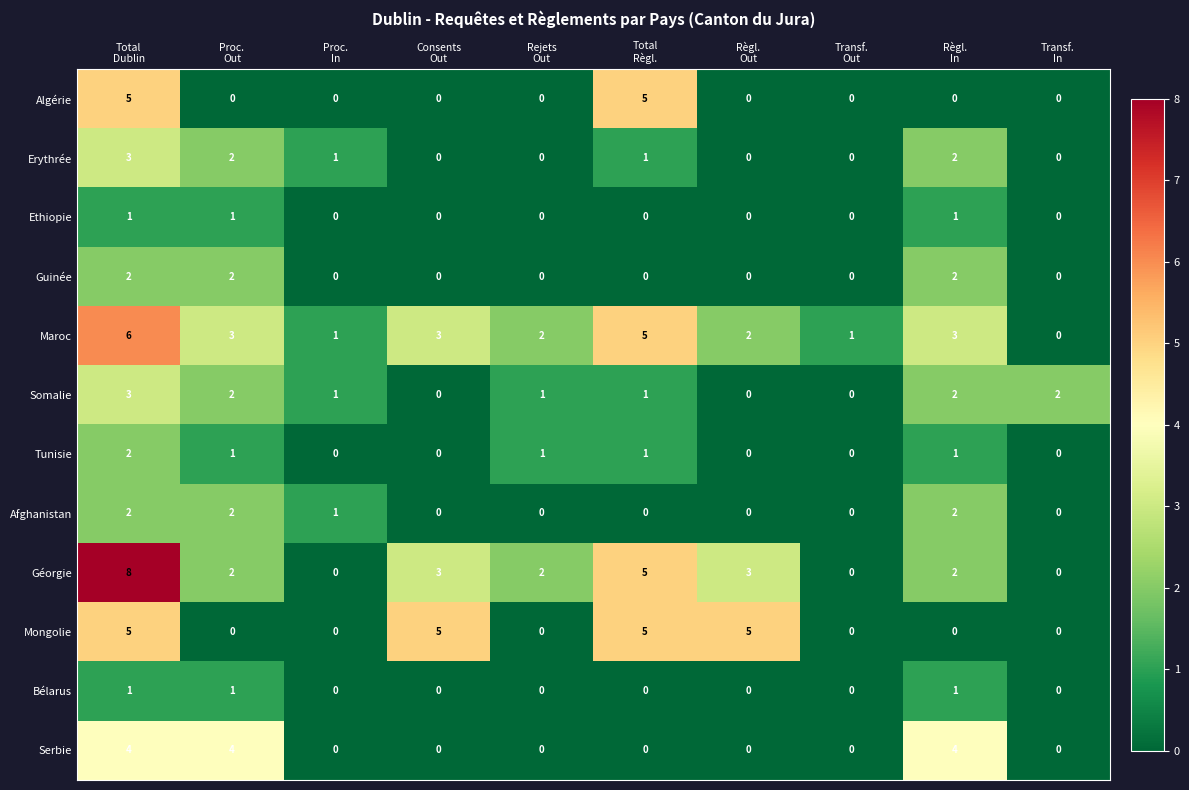

What is the sum of all Algérie values?

10